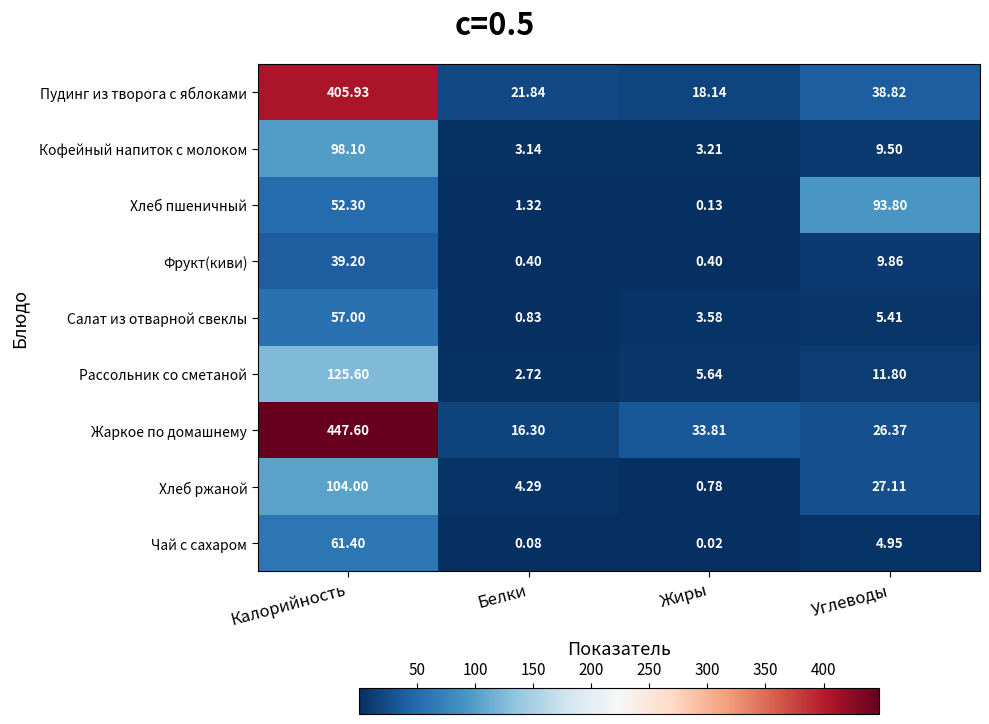

Which series has the largest total across all categories?

Жаркое по домашнему